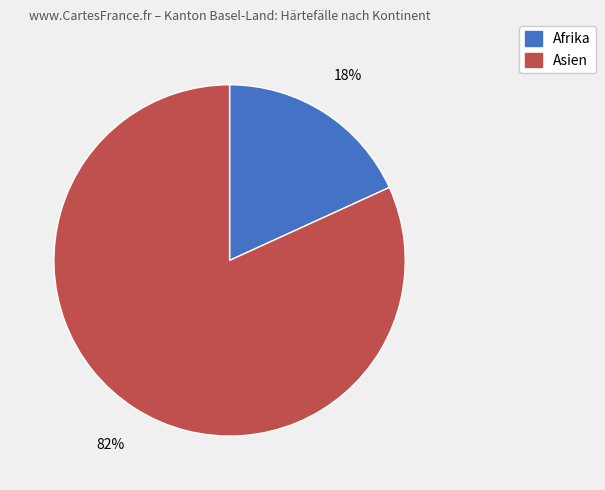

Rank the categories by value from lowest to highest.

Afrika, Asien